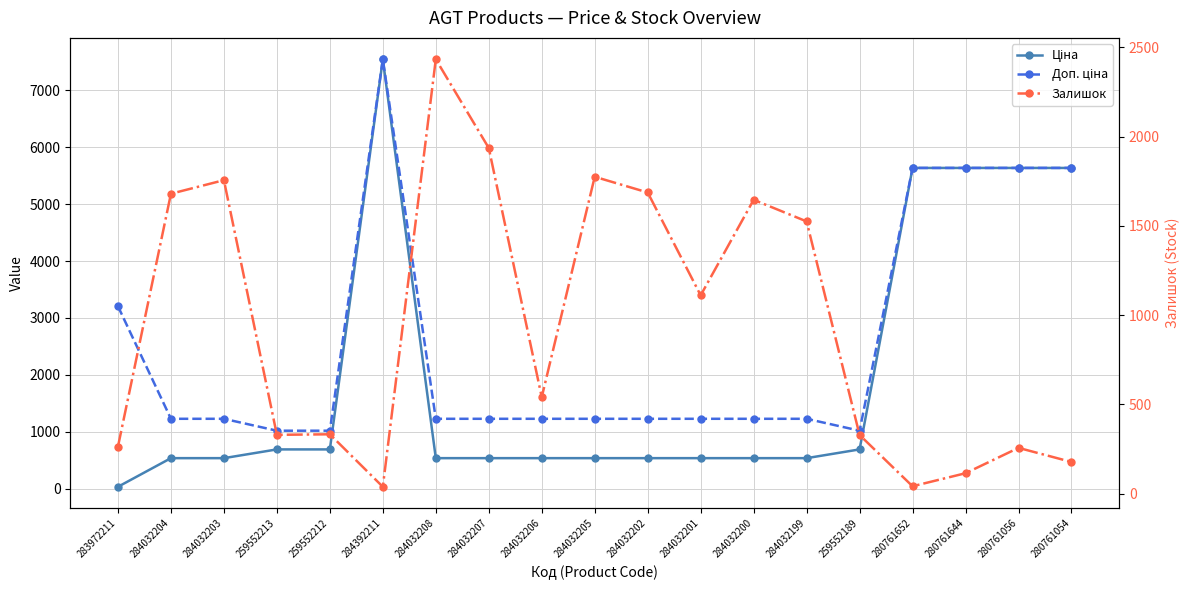

The Доп. ціна series shows 1227.2 at 284032207. True or false?

True